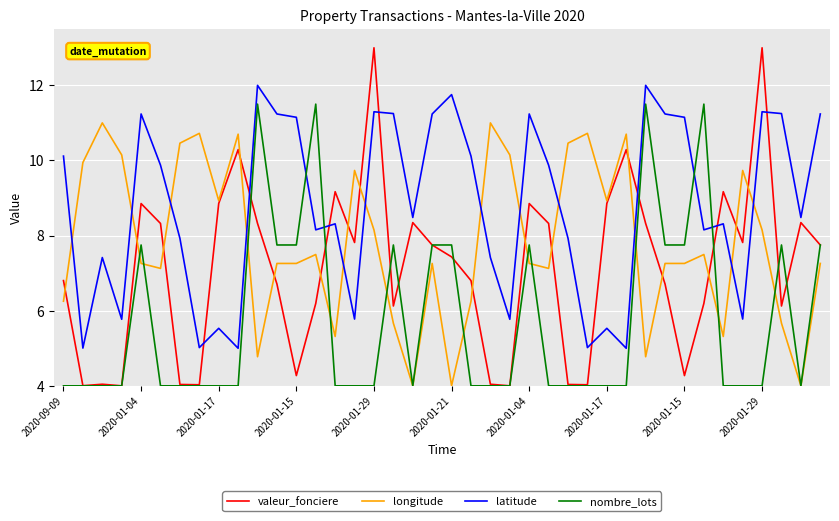

How many lines are shown in the chart?

4